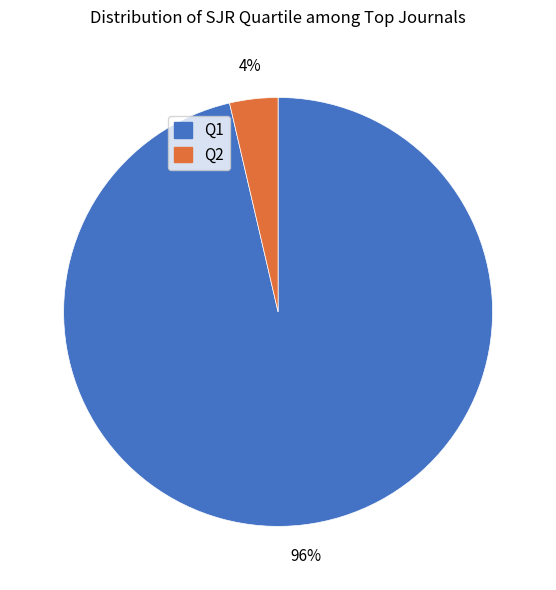

Which has a higher value, Q1 or Q2?

Q1